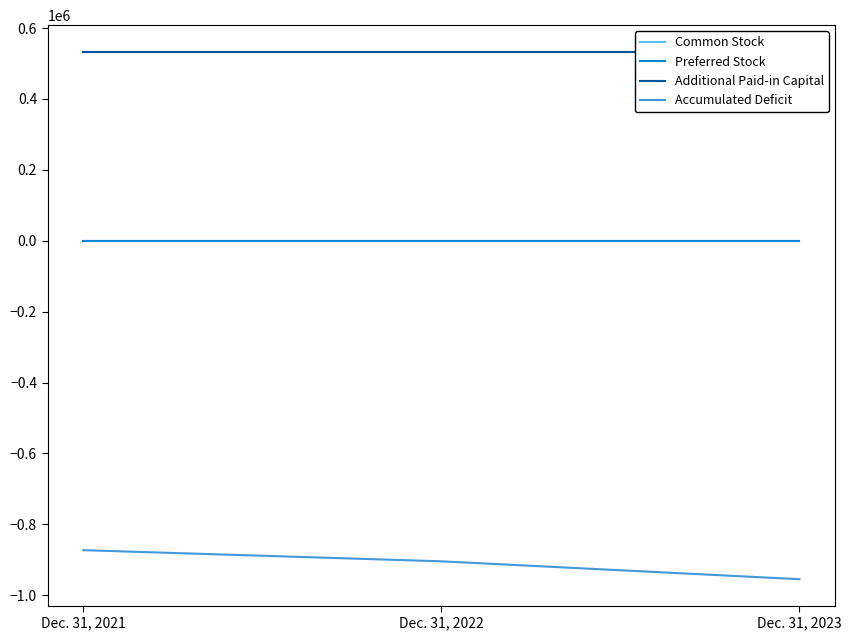

What is the total value across all series at Dec. 31, 2021?

-338493